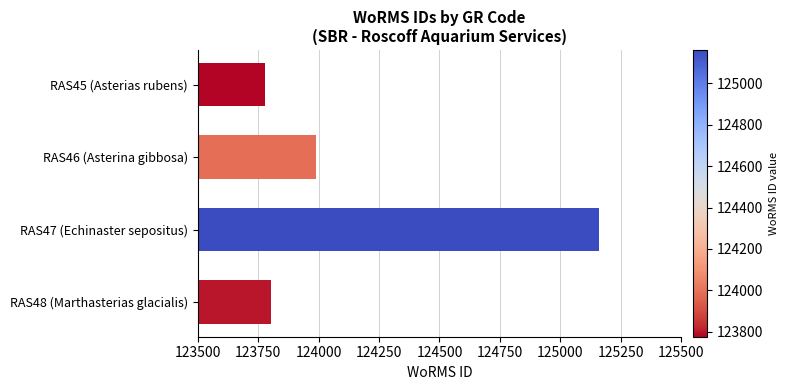

At which label is the value closest to 124468?

RAS46 (Asterina gibbosa)